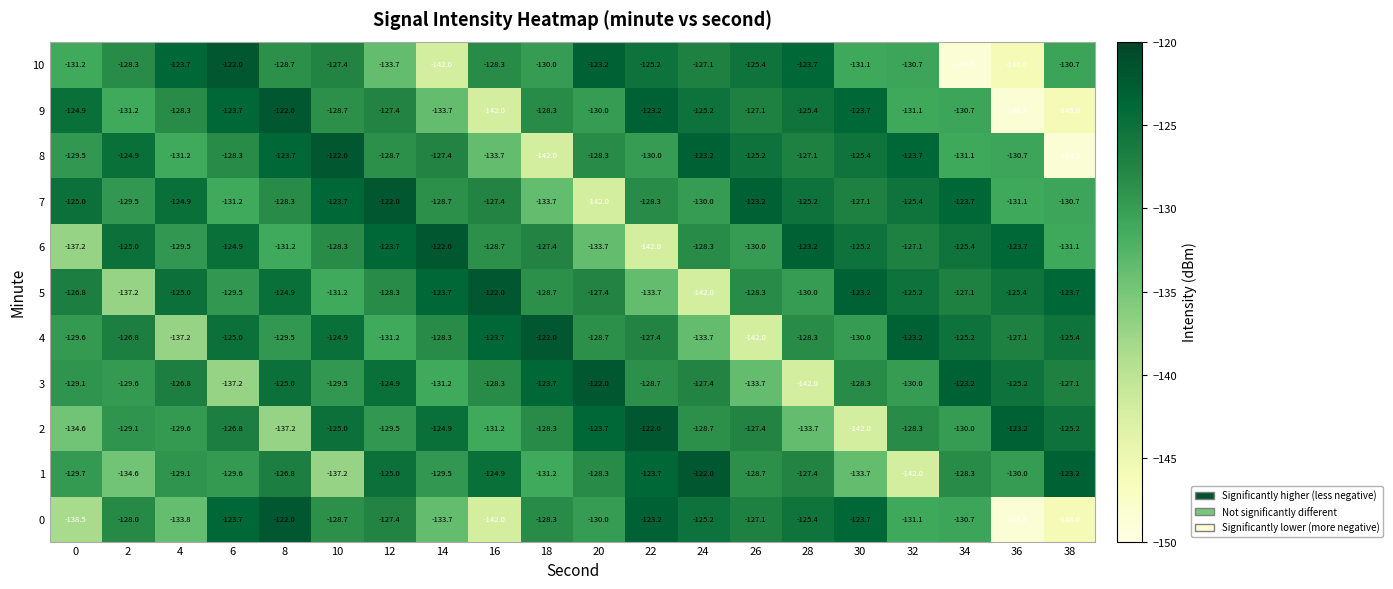

What is the maximum value for 4?

-122.0